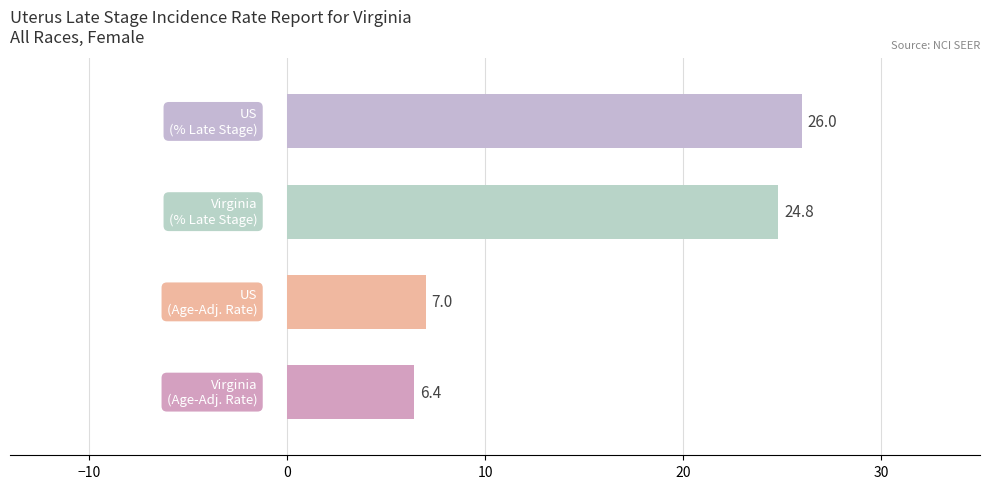

What is the difference between the maximum and second lowest values?

19.0